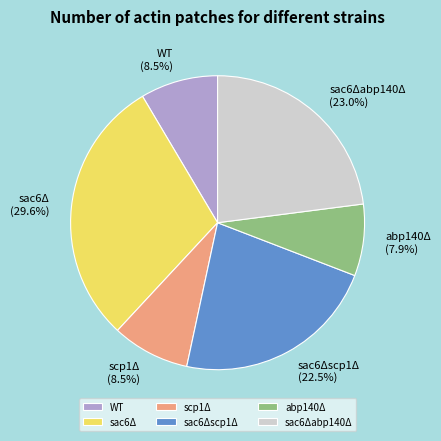

What percentage is the abp140Δ slice, to the nearest percent?

8%